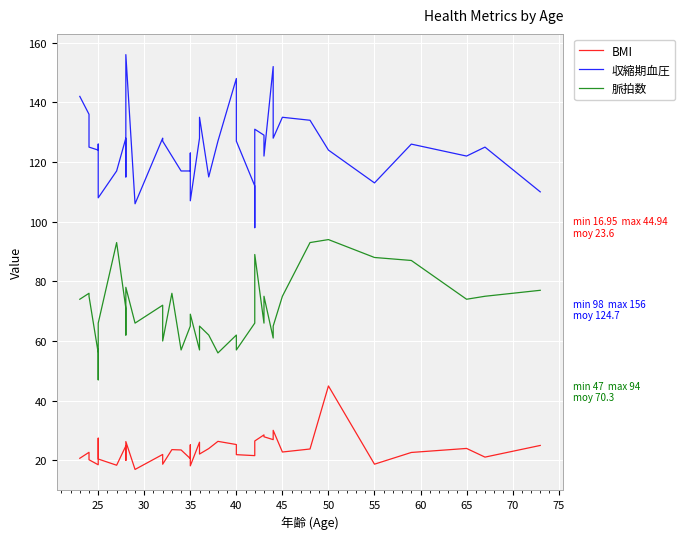

How many interior local peaks does the 脈拍数 series have?

11